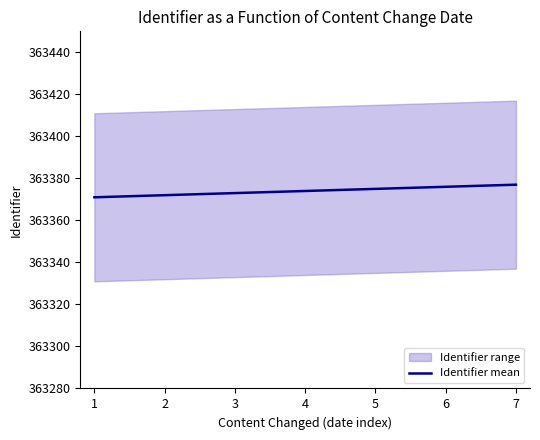

The value at 4 is 612823. True or false?

False